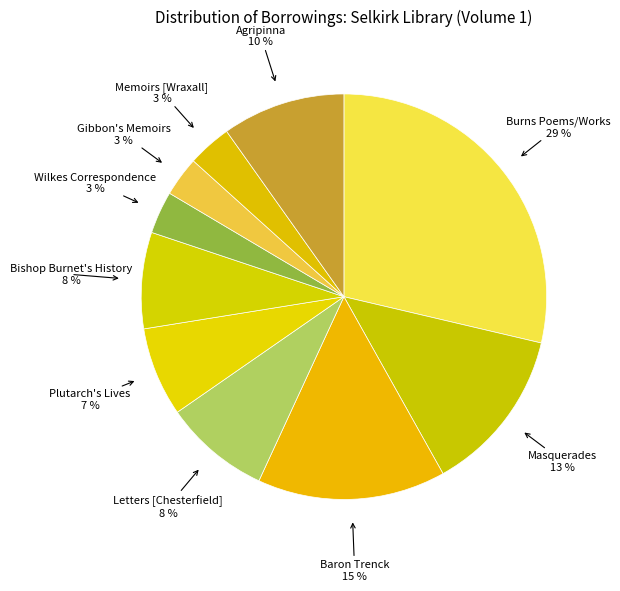

True or false: Baron Trenck accounts for 6% of the total.

False